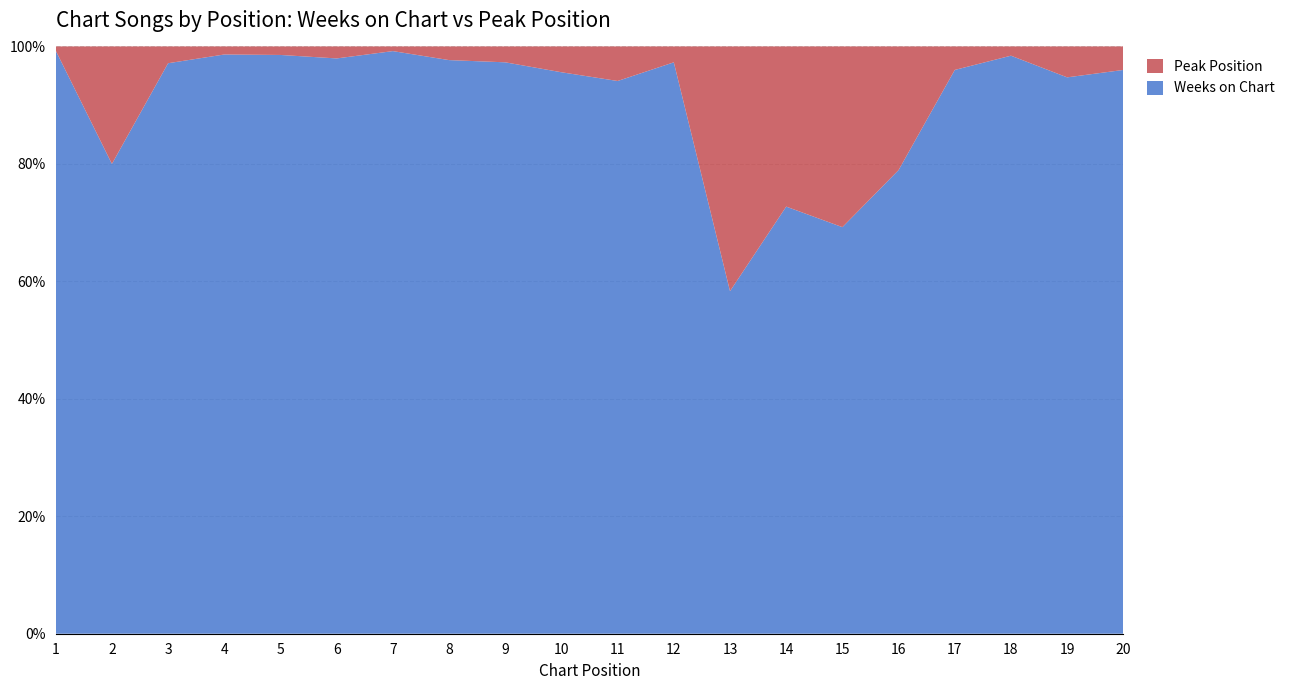

Reading right to left, extract all data points from this chart.

Weeks on Chart: 72	144	125	144	15	9	8	7	144	144	87	144	42	125	144	68	144	34	4	141
Peak Position: 3	8	2	6	4	4	3	5	4	9	4	4	1	1	3	1	2	1	1	1